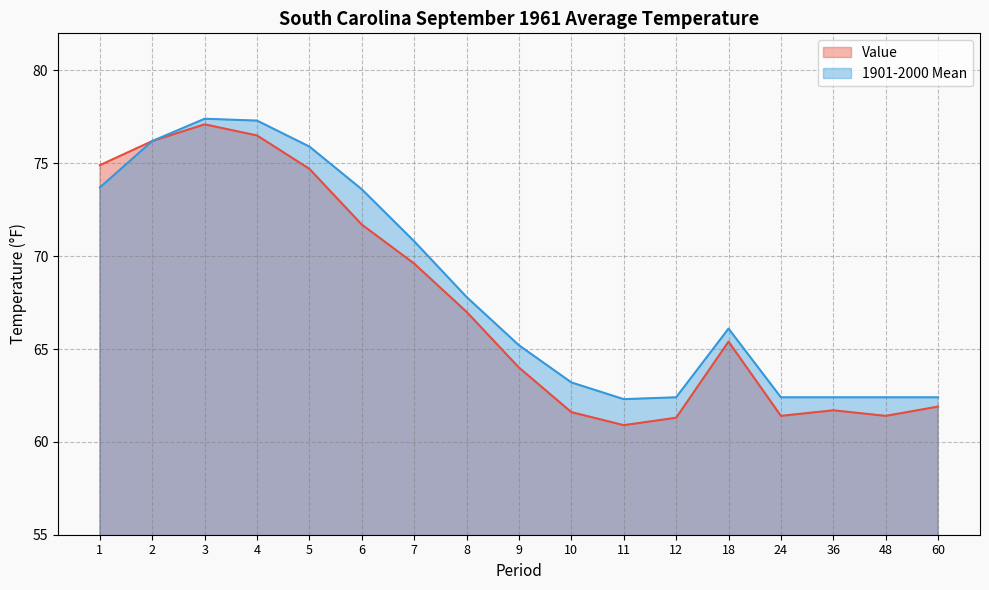

How many lines are shown in the chart?

2